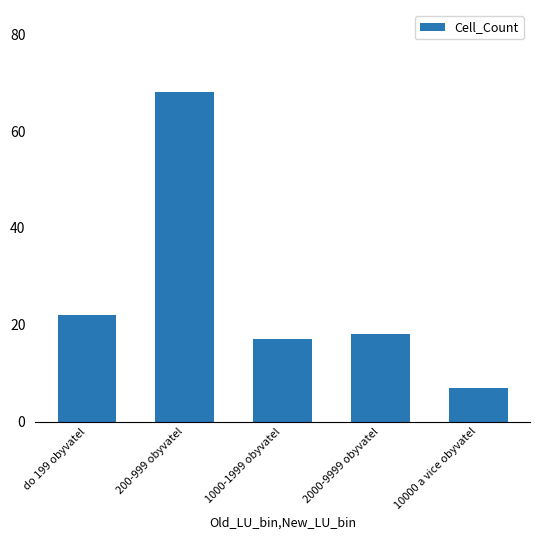

What is the change in value from do 199 obyvatel to 200-999 obyvatel?

+46